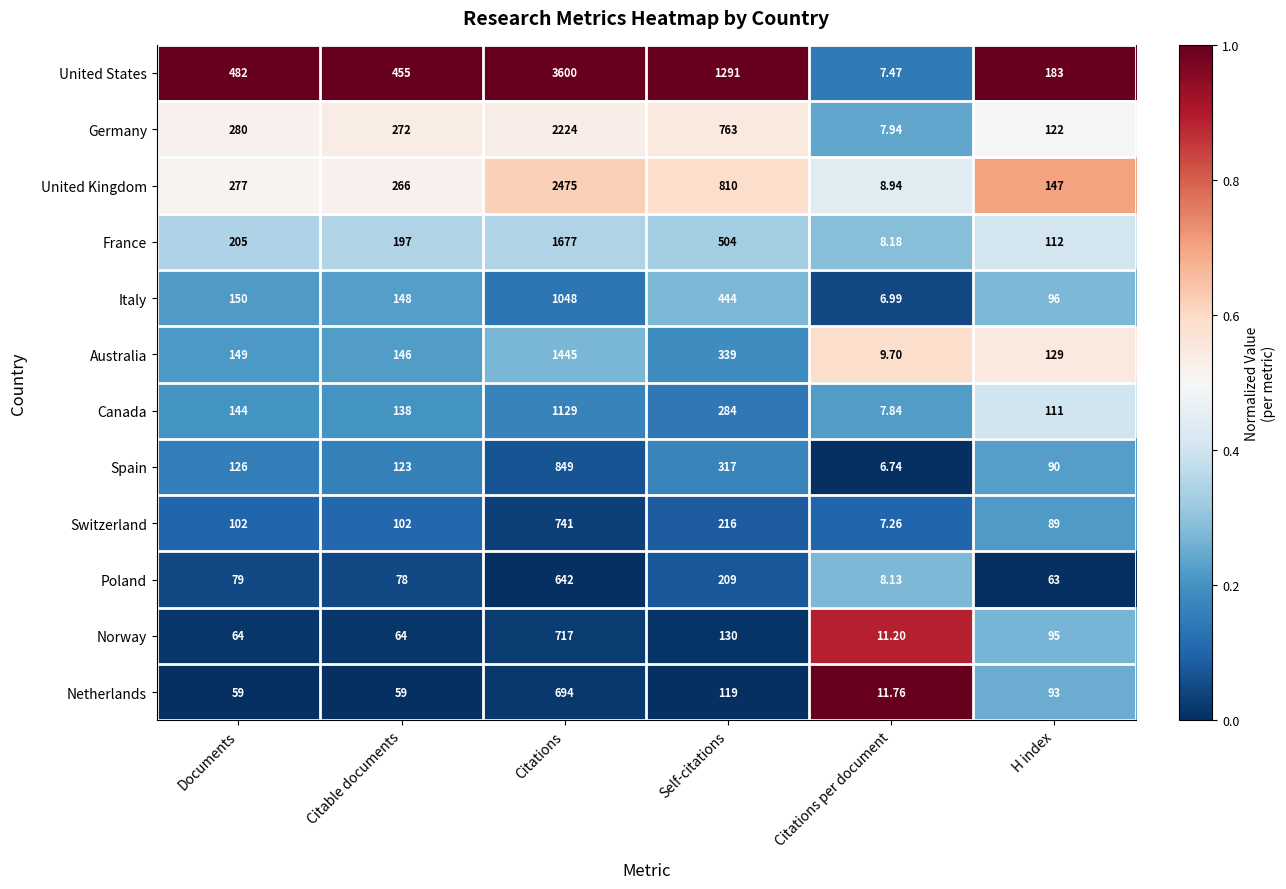

Which series has the widest spread of values?

United States